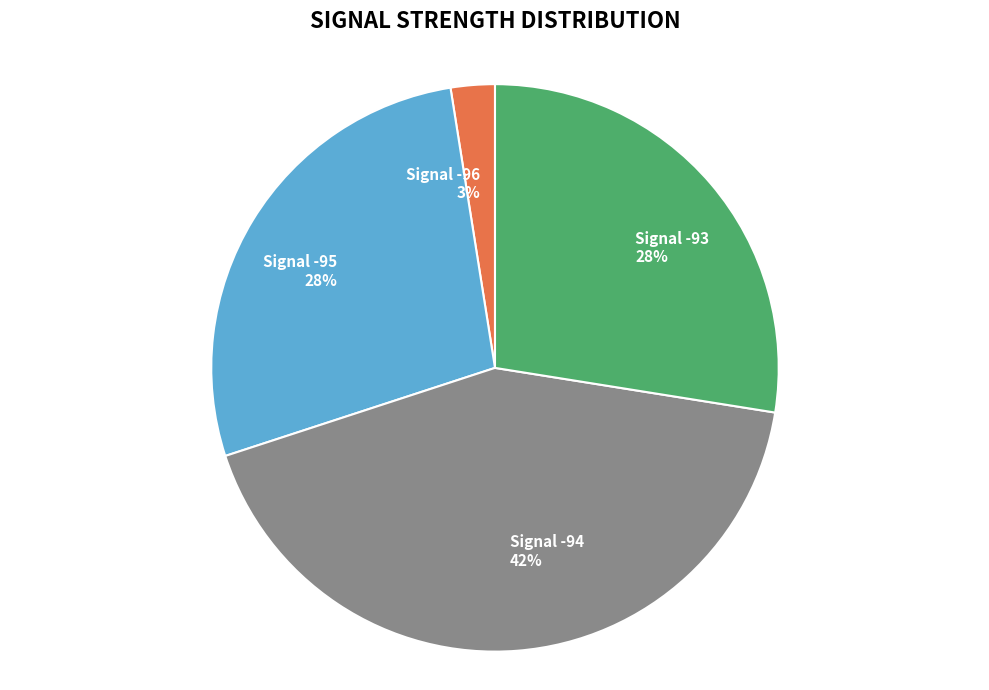

True or false: Signal -96 3% accounts for 3% of the total.

True